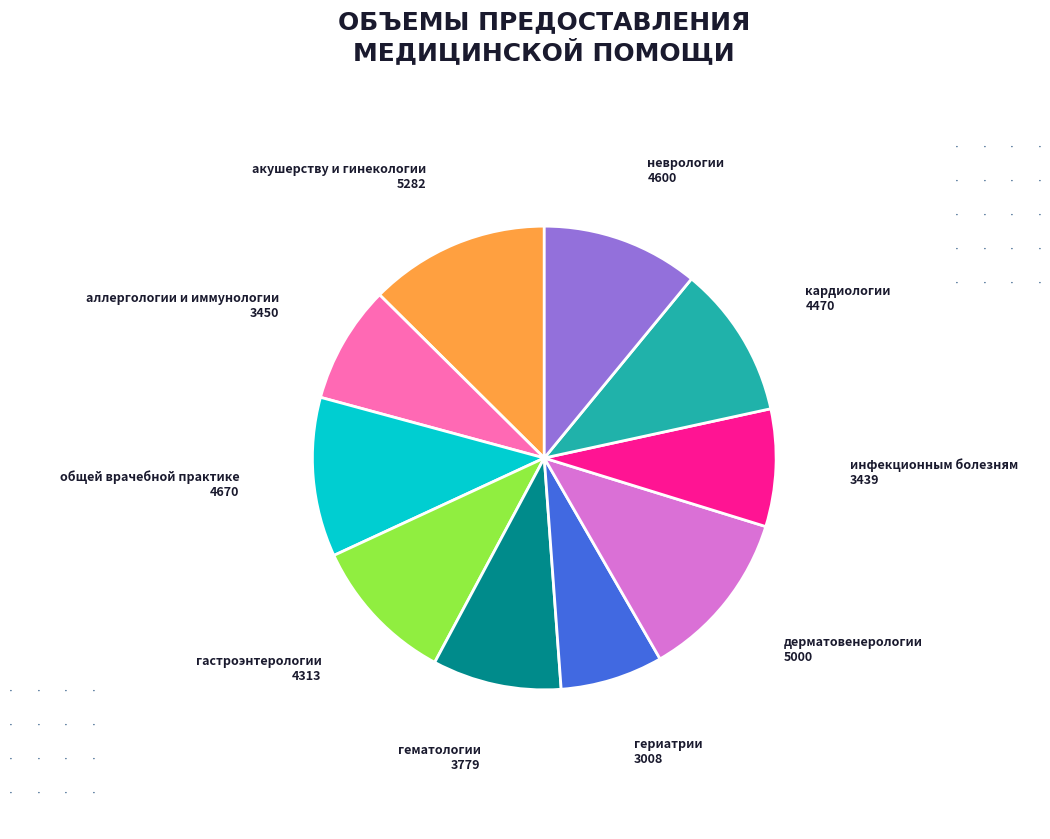

Combined, do неврологии and общей врачебной практике account for over 50%?

No